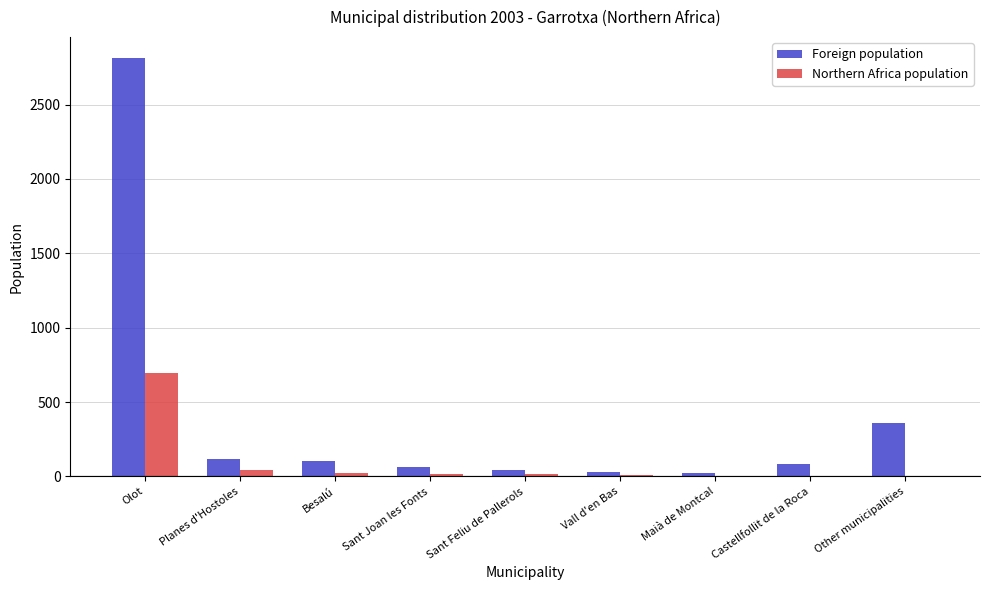

Which series has the largest range (max minus min)?

Foreign population